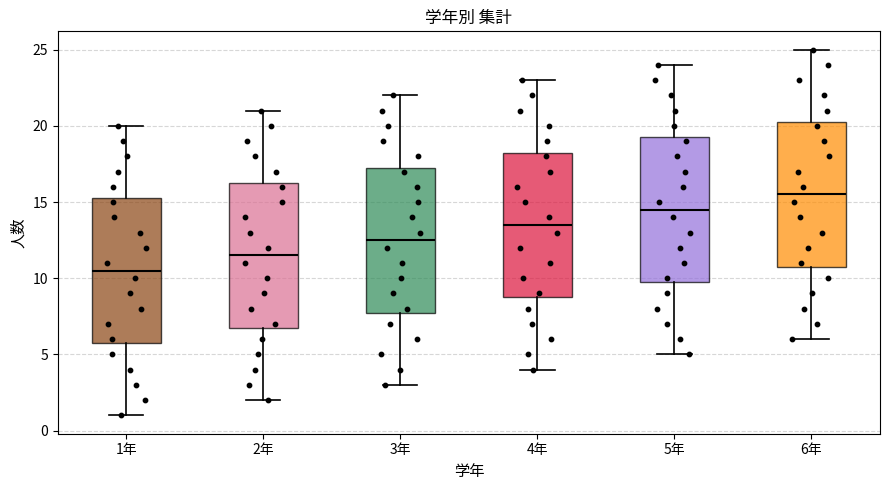

Reading left to right, read every box against the y-axis: the position of its median line, the range the box covers, and the ends of its whiskers. The values are not printed on the chart, so give them approximately, as read against the axis.

1年: median 10.5, box 6.0 to 15.5, whiskers 1.0 to 20.0
2年: median 11.5, box 7.0 to 16.5, whiskers 2.0 to 21.0
3年: median 12.5, box 8.0 to 17.5, whiskers 3.0 to 22.0
4年: median 13.5, box 9.0 to 18.5, whiskers 4.0 to 23.0
5年: median 14.5, box 10.0 to 19.5, whiskers 5.0 to 24.0
6年: median 15.5, box 11.0 to 20.5, whiskers 6.0 to 25.0